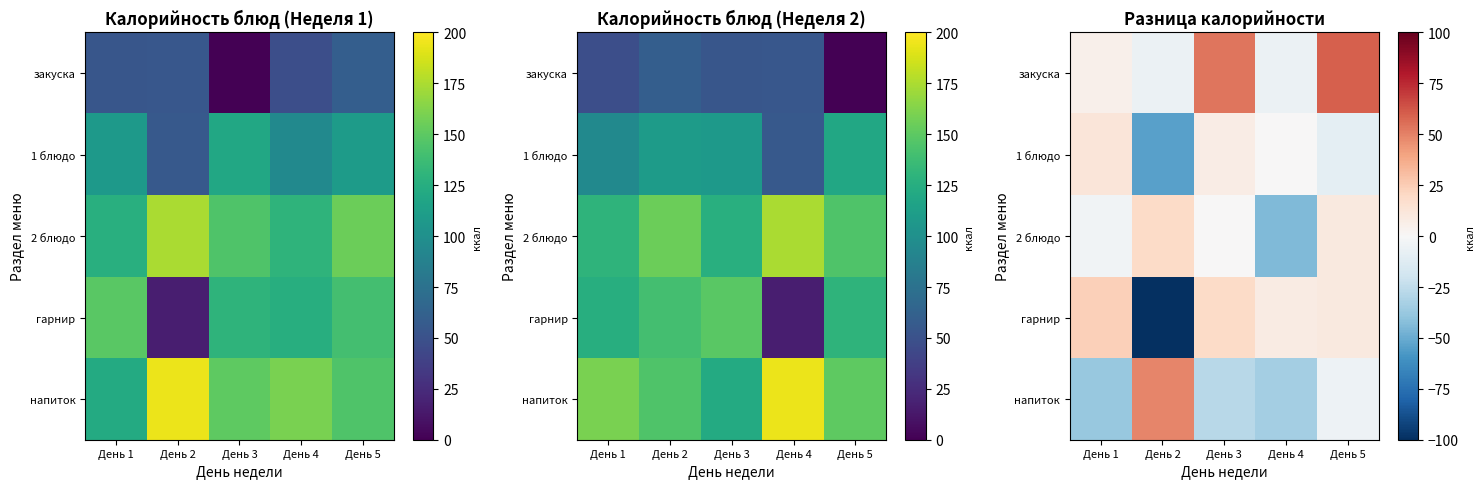

What is the smallest value displayed?

-123.2